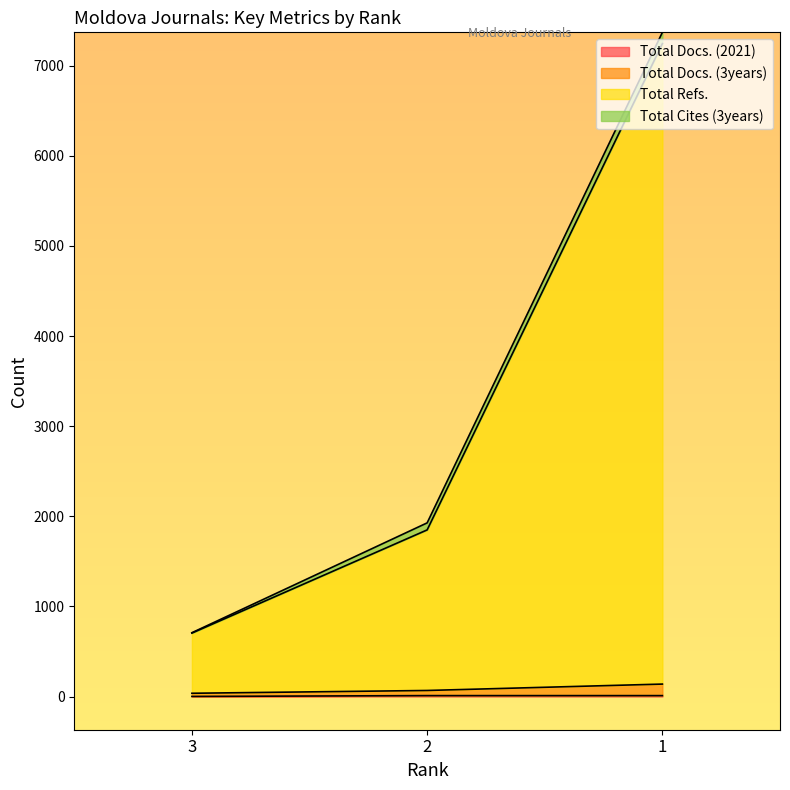

Does the chart display data point markers on the line(s)?

No